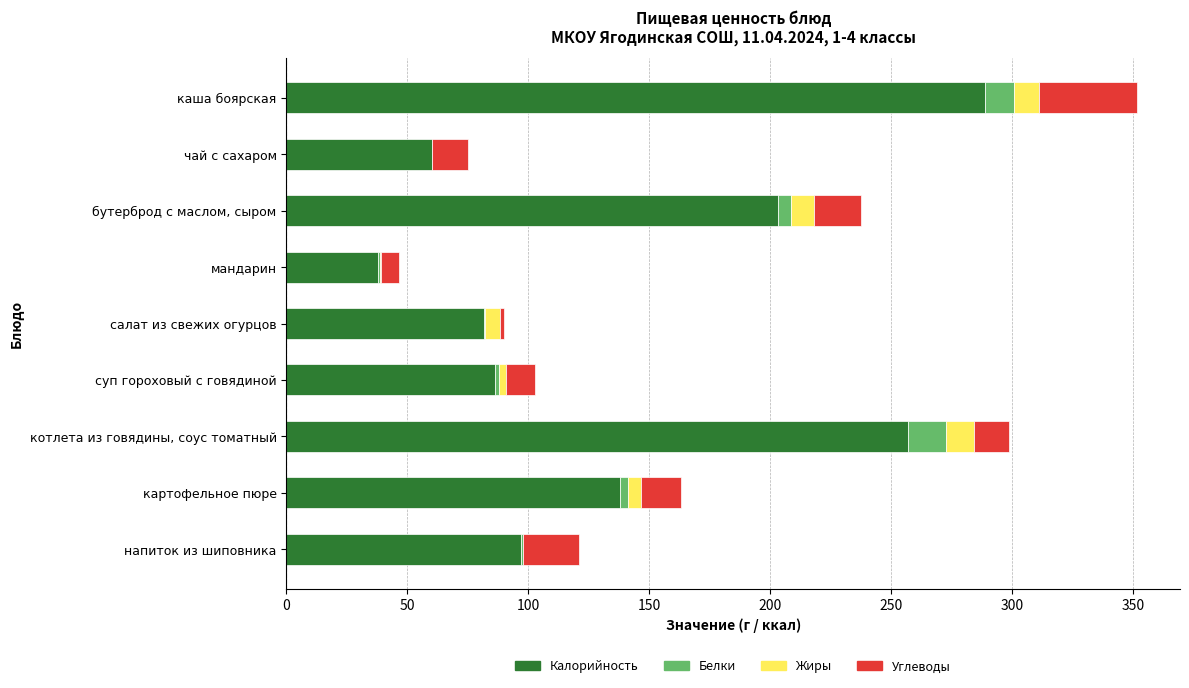

Is it true that Калорийность equals 241.3 at картофельное пюре?

False